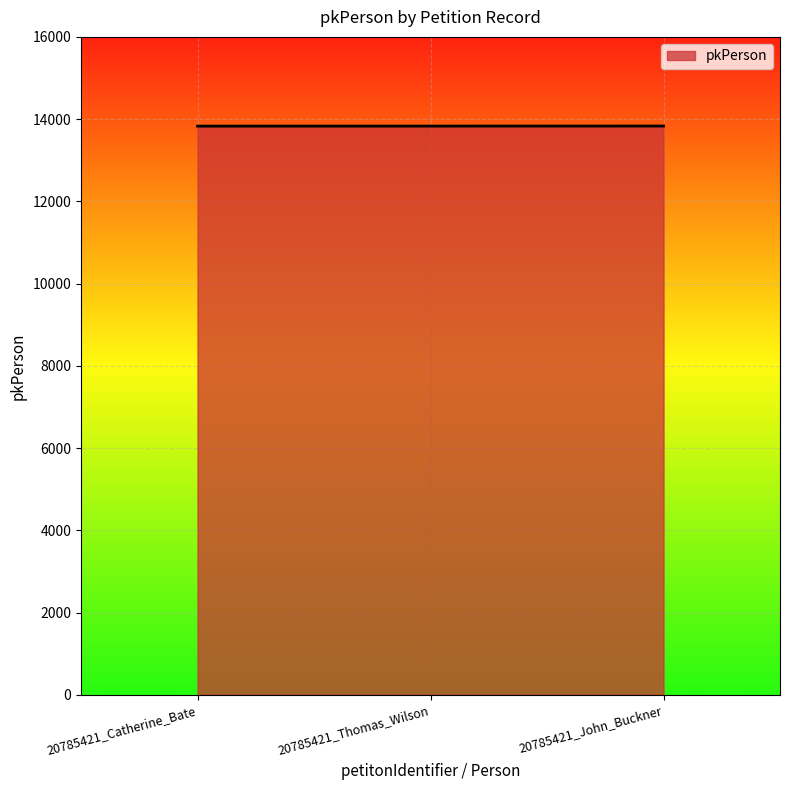

How many lines are shown in the chart?

1